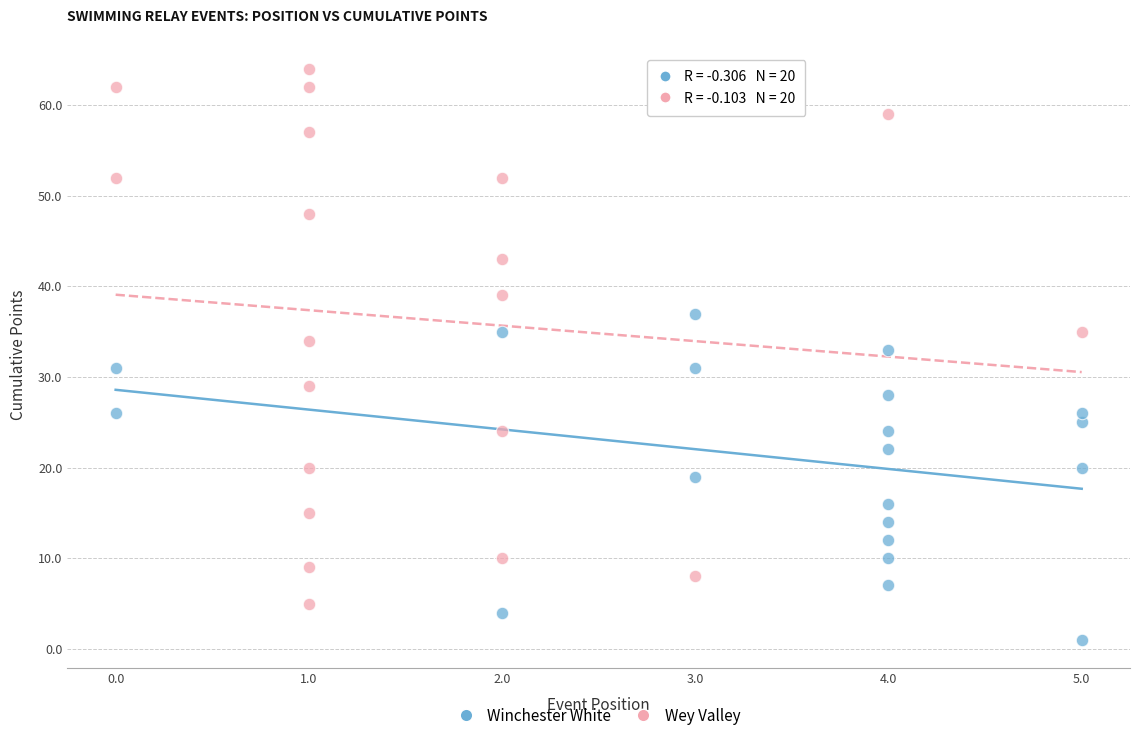

Which series has the widest spread of Y values?

Wey Valley